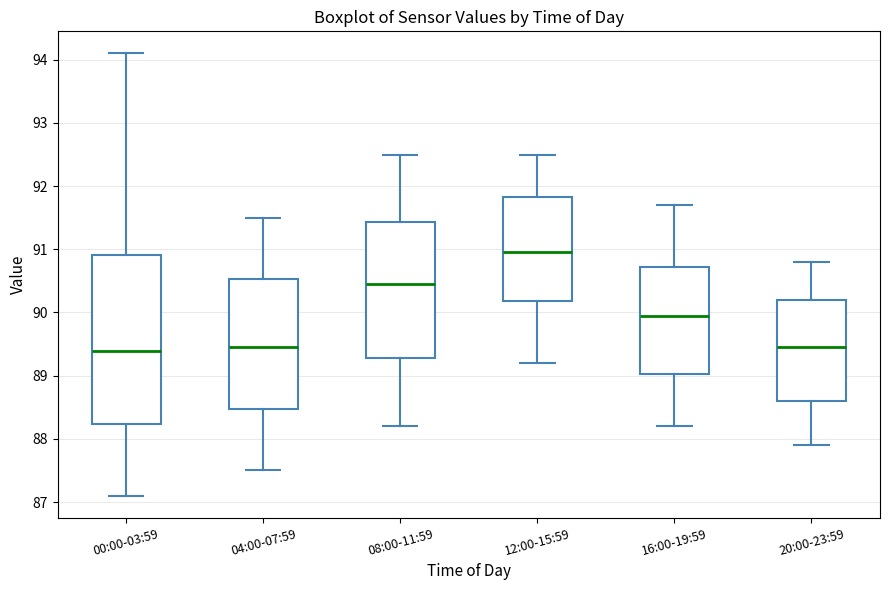

Where does the lower whisker of the box for 00:00-03:59 end on the y-axis? The values are not printed on the chart, so give them approximately, as read against the axis.

87.1